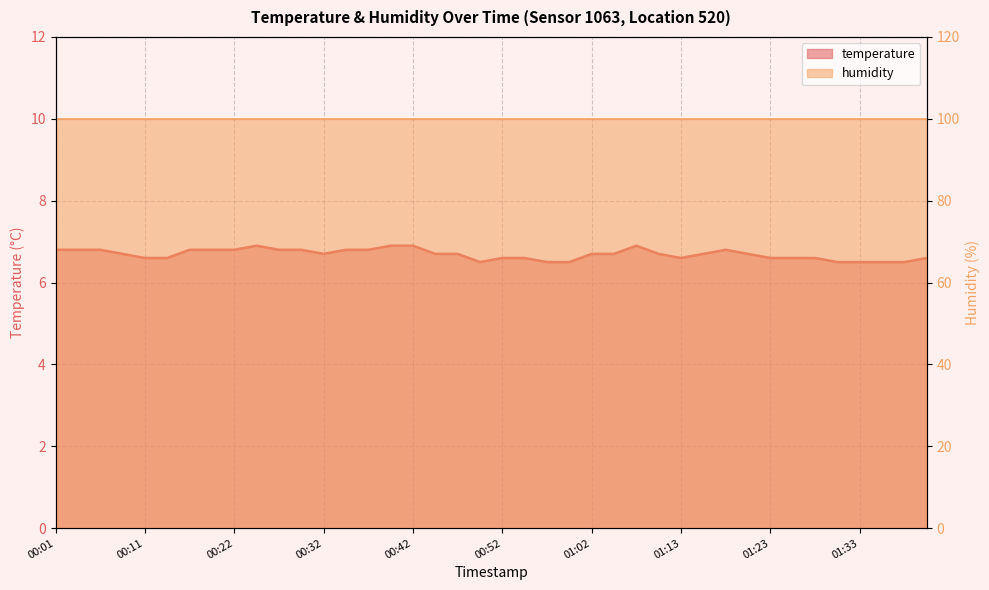

Does the chart display data point markers on the line(s)?

No